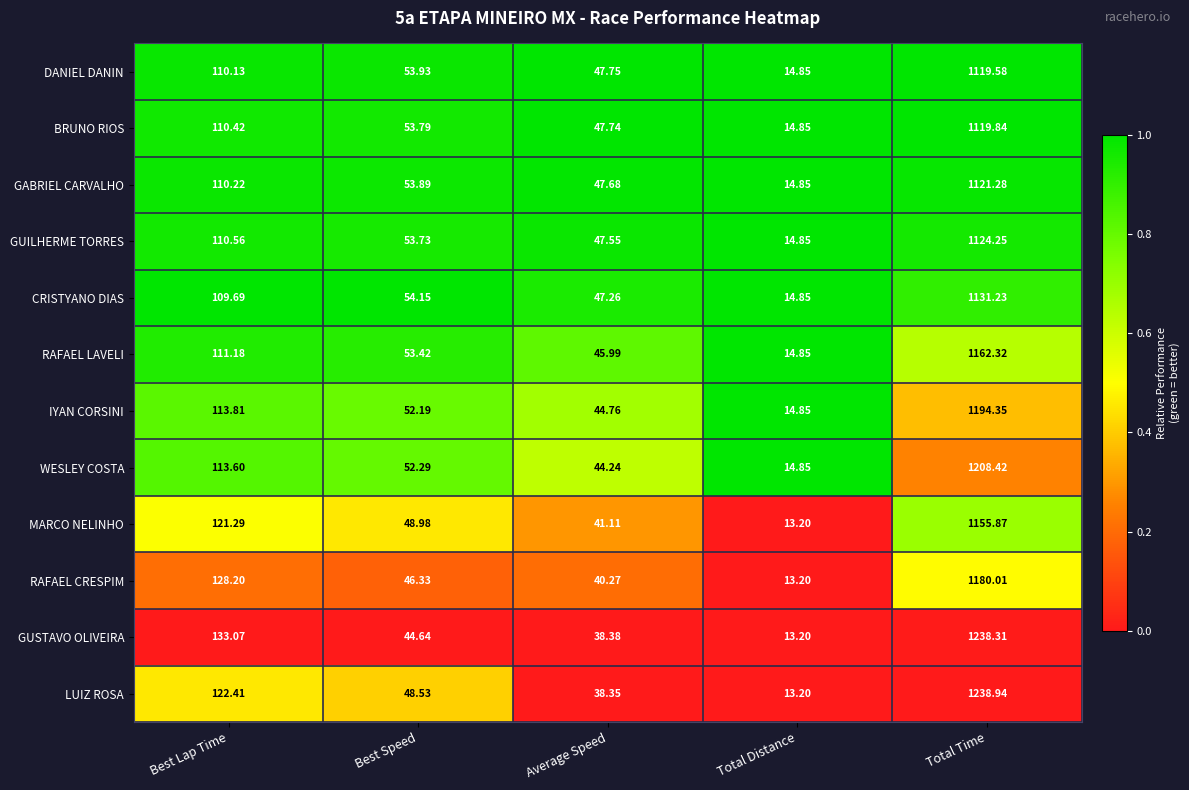

What is the difference between the highest and lowest values at Best Lap Time?

23.4